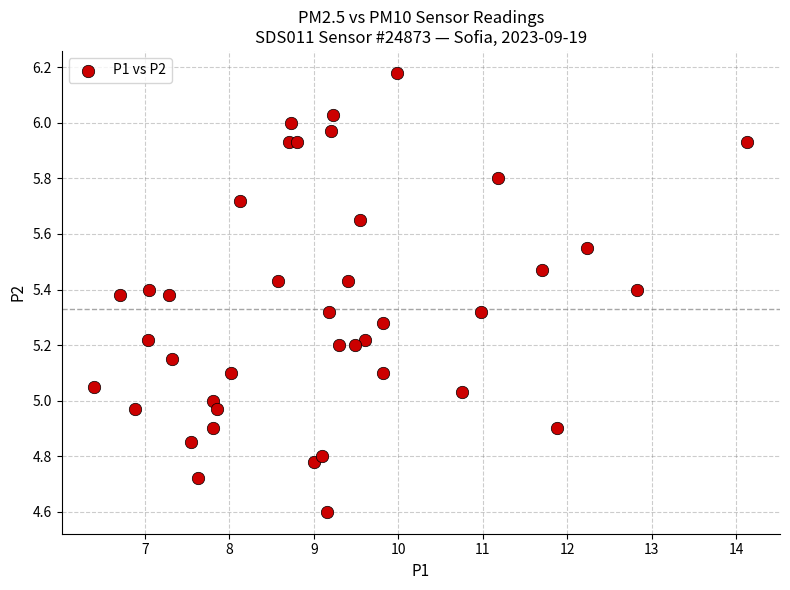

What is the range of X values (max minus min)?

7.7